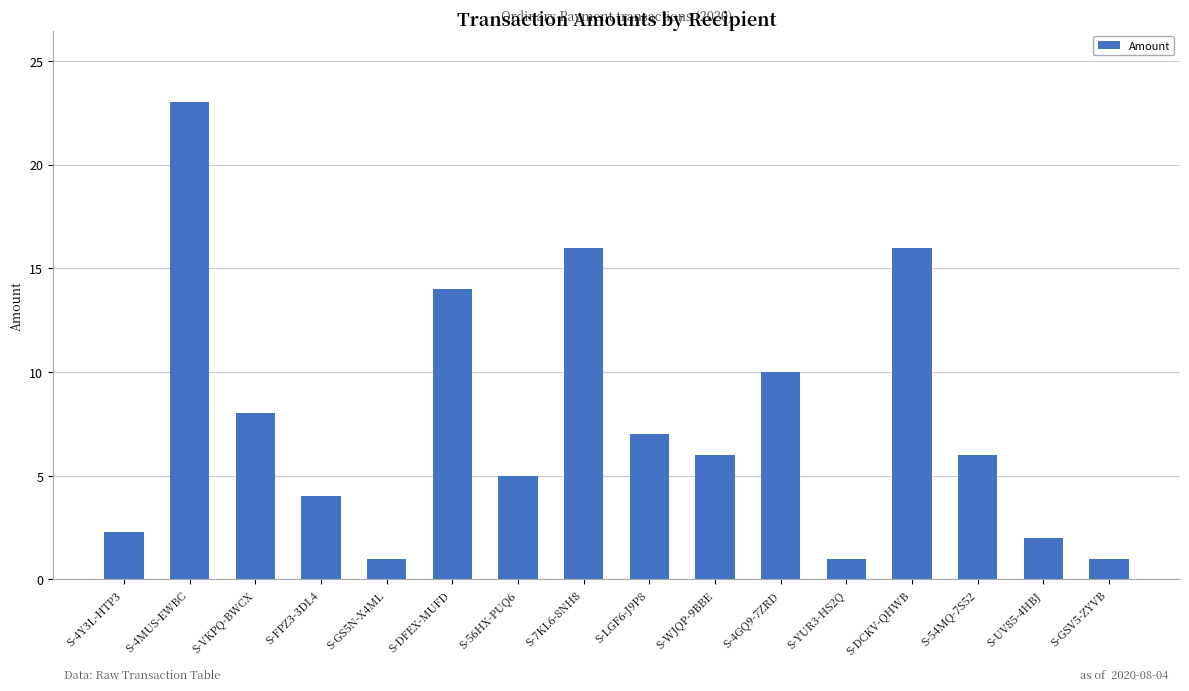

Approximately how many times larger is the value at S-VKPQ-BWCX compared to S-YUR3-HS2Q?

8.0